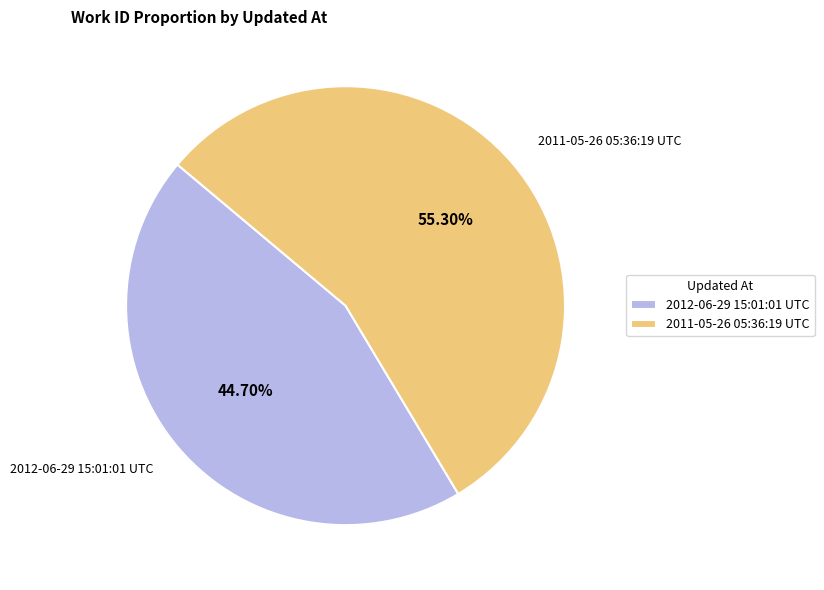

Rank the categories by value from lowest to highest.

2012-06-29 15:01:01 UTC, 2011-05-26 05:36:19 UTC